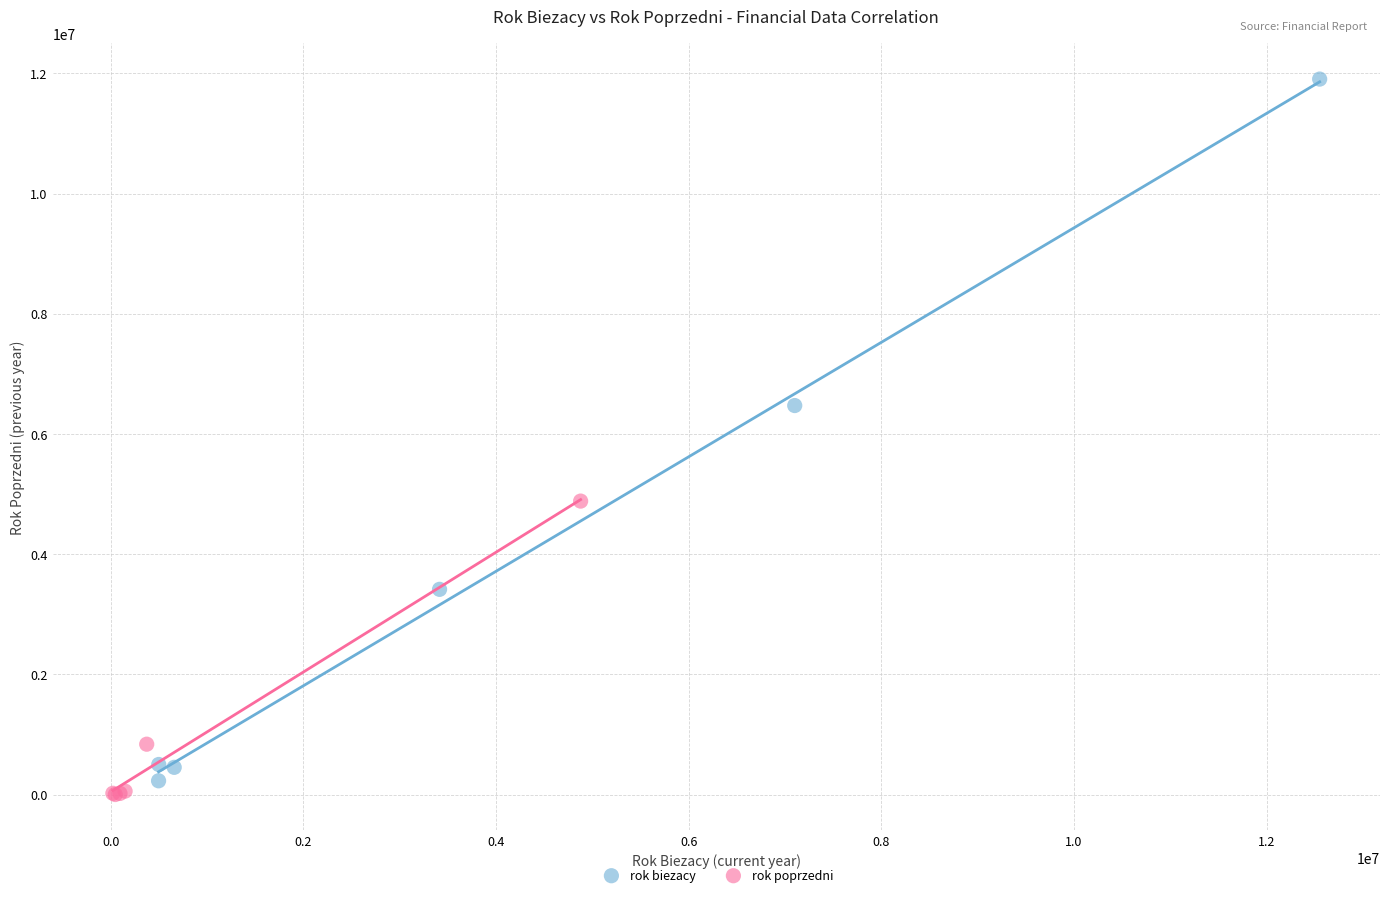

What are all the series names shown in the legend?

rok biezacy, rok poprzedni